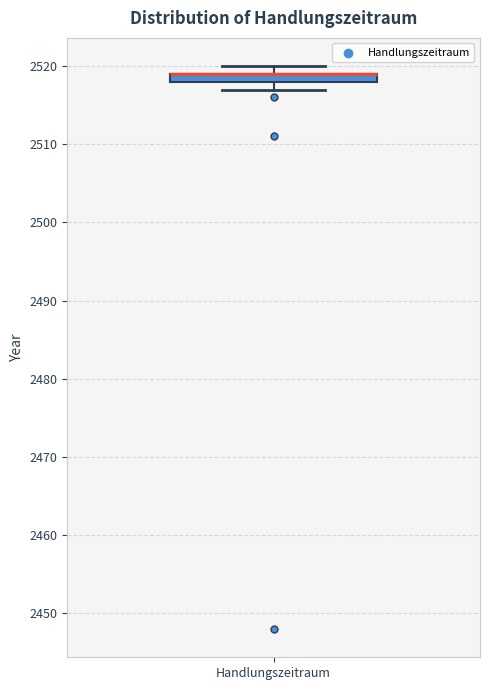

Where is the lower edge of the box for Handlungszeitraum on the y-axis? The values are not printed on the chart, so give them approximately, as read against the axis.

2518